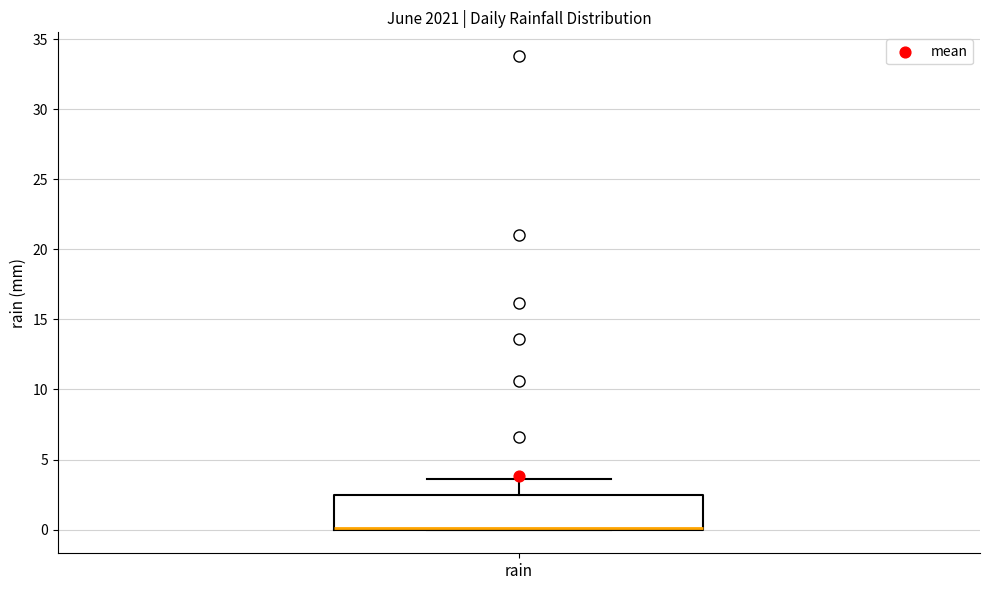

Read this box plot against the y-axis: the position of the median line, the range covered by the box, and the ends of both whiskers. The values are not printed on the chart, so give them approximately, as read against the axis.

median 0.0 (drawn on the box's lower edge), box 0.0 to 2.5, whiskers 0.0 to 3.5